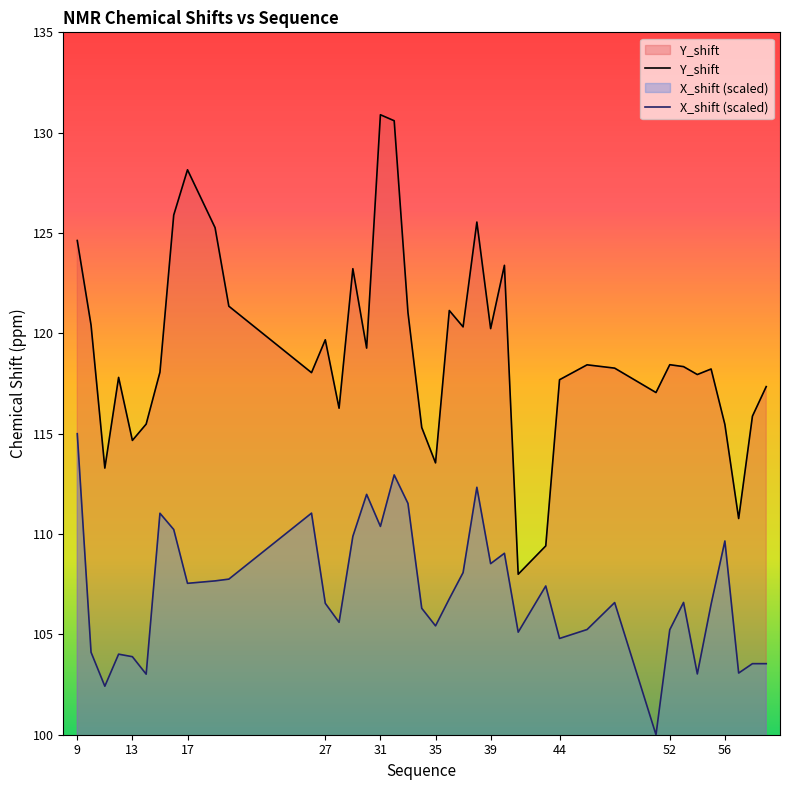

Is the value of X_shift at 43 greater than the value of Y_shift at 55?

No